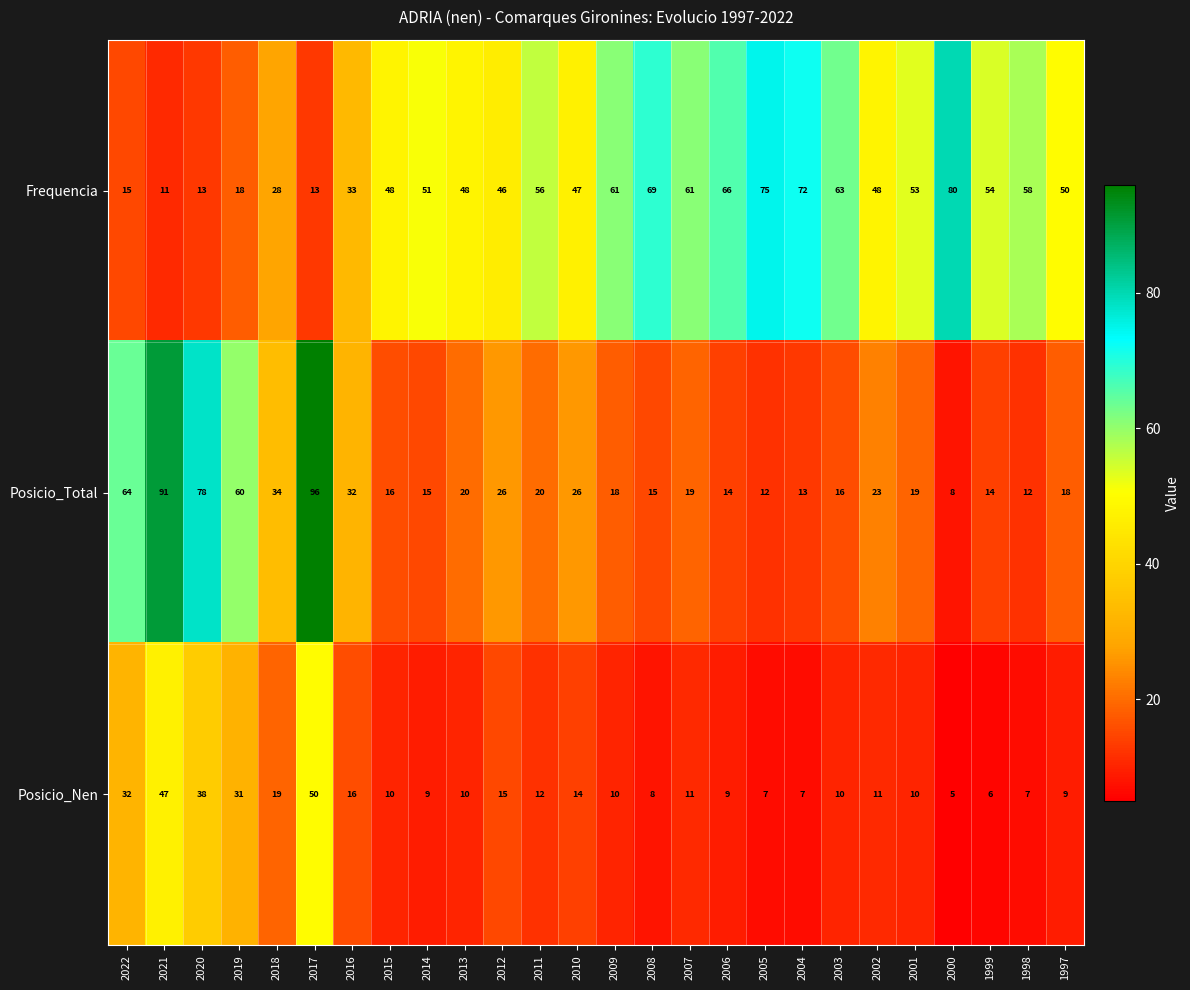

What is the average value of the Posicio_Total series?

30